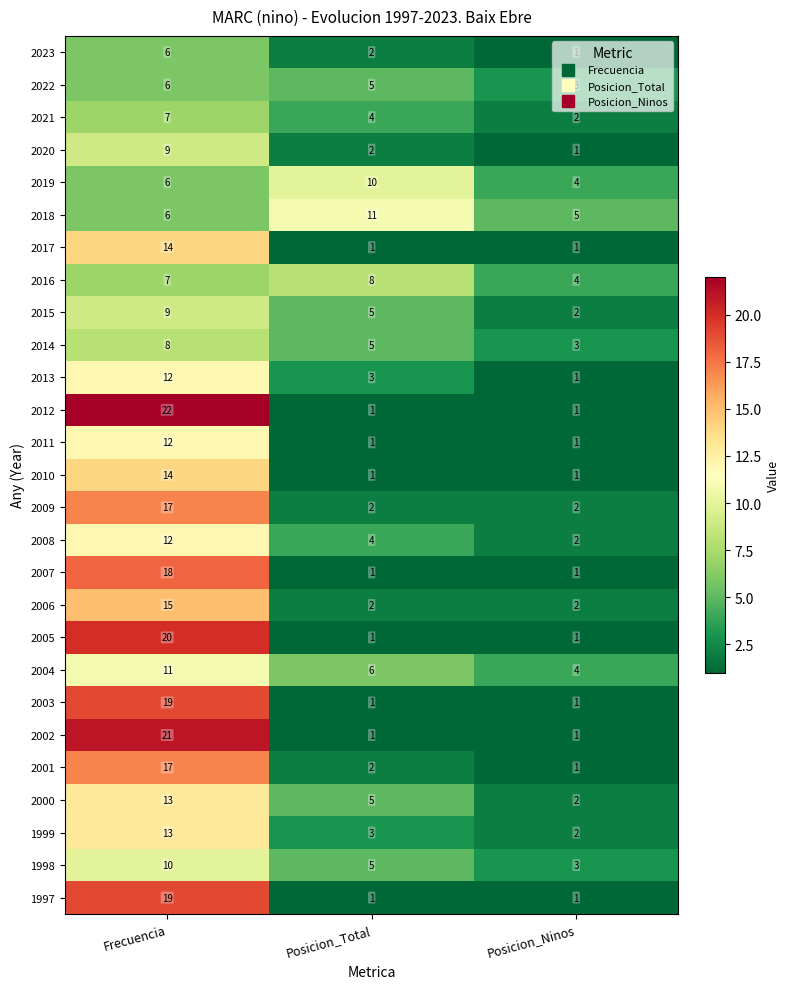

Is it true that 2016 equals 7 at Frecuencia?

True